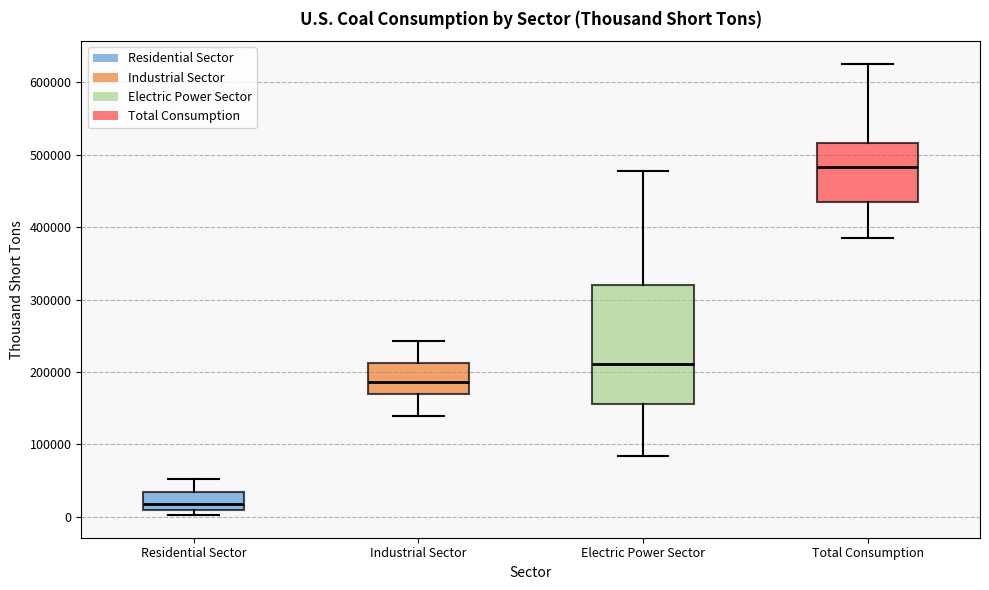

Which box is the tallest, from its lower edge to its upper edge?

Electric Power Sector